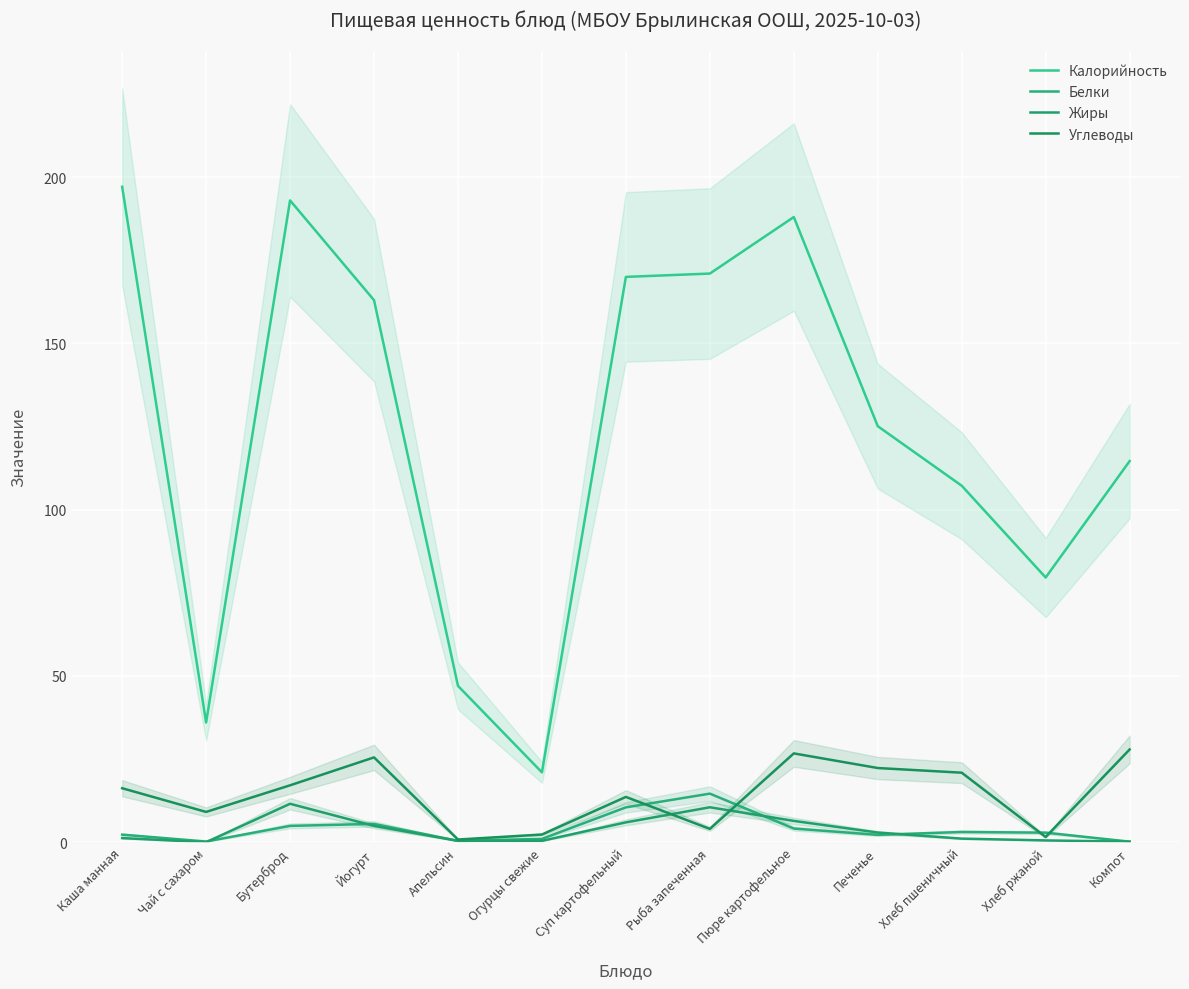

True or false: Углеводы has more than 0 points higher than both neighbors.

True